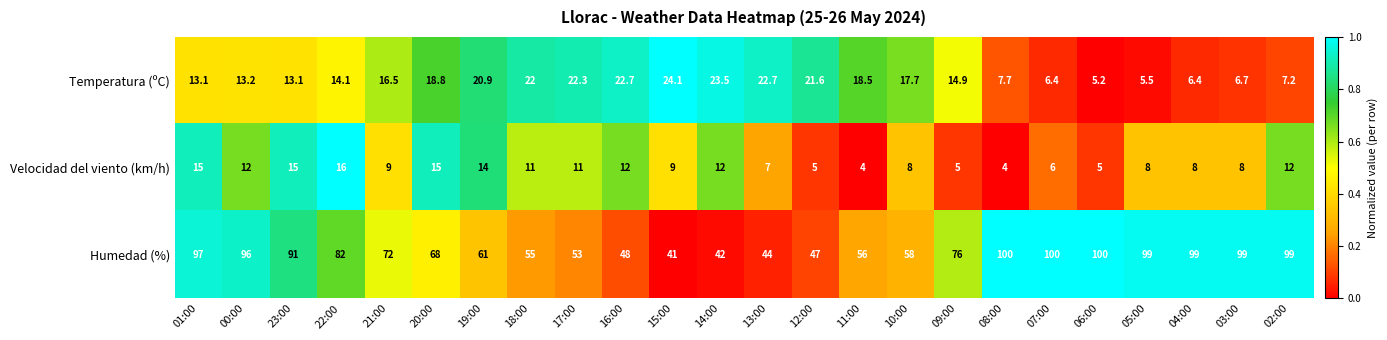

Rank the series at 10:00 from lowest to highest value.

Velocidad del viento (km/h), Temperatura (ºC), Humedad (%)